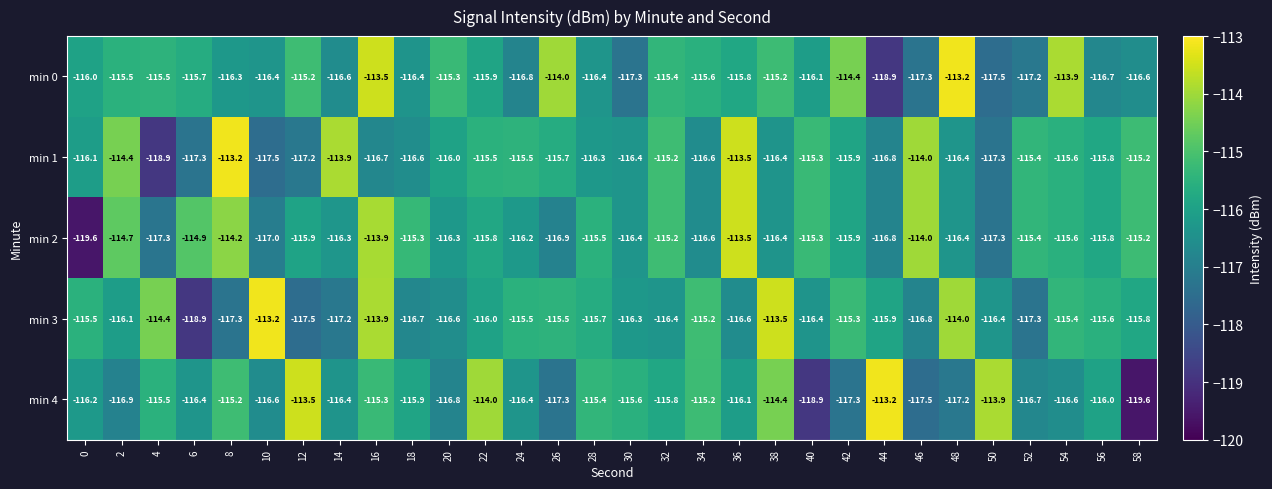

How many data points in min 1 are less than -115?

25